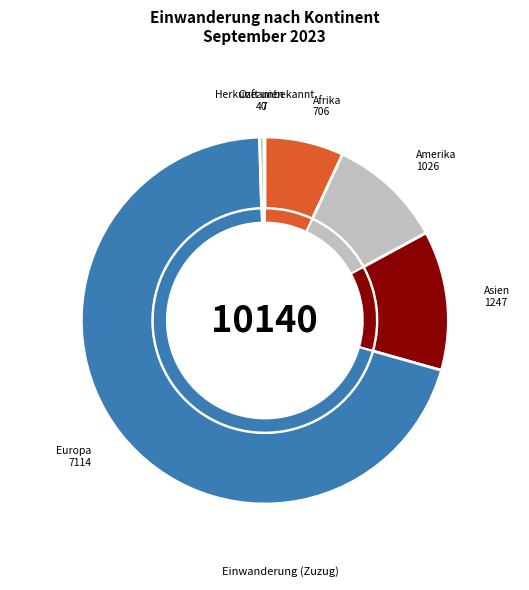

How many slices are in this pie chart?

6